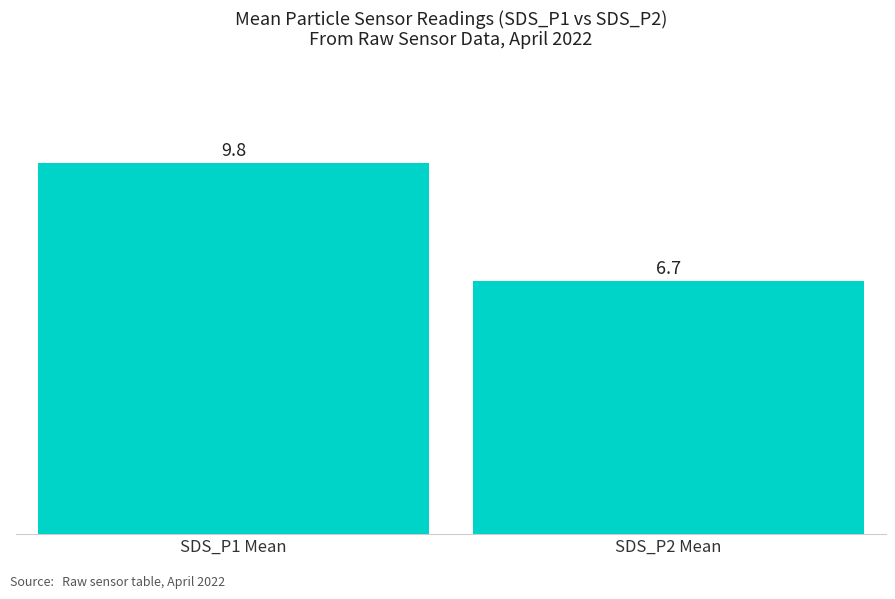

How many series are shown in this chart?

1